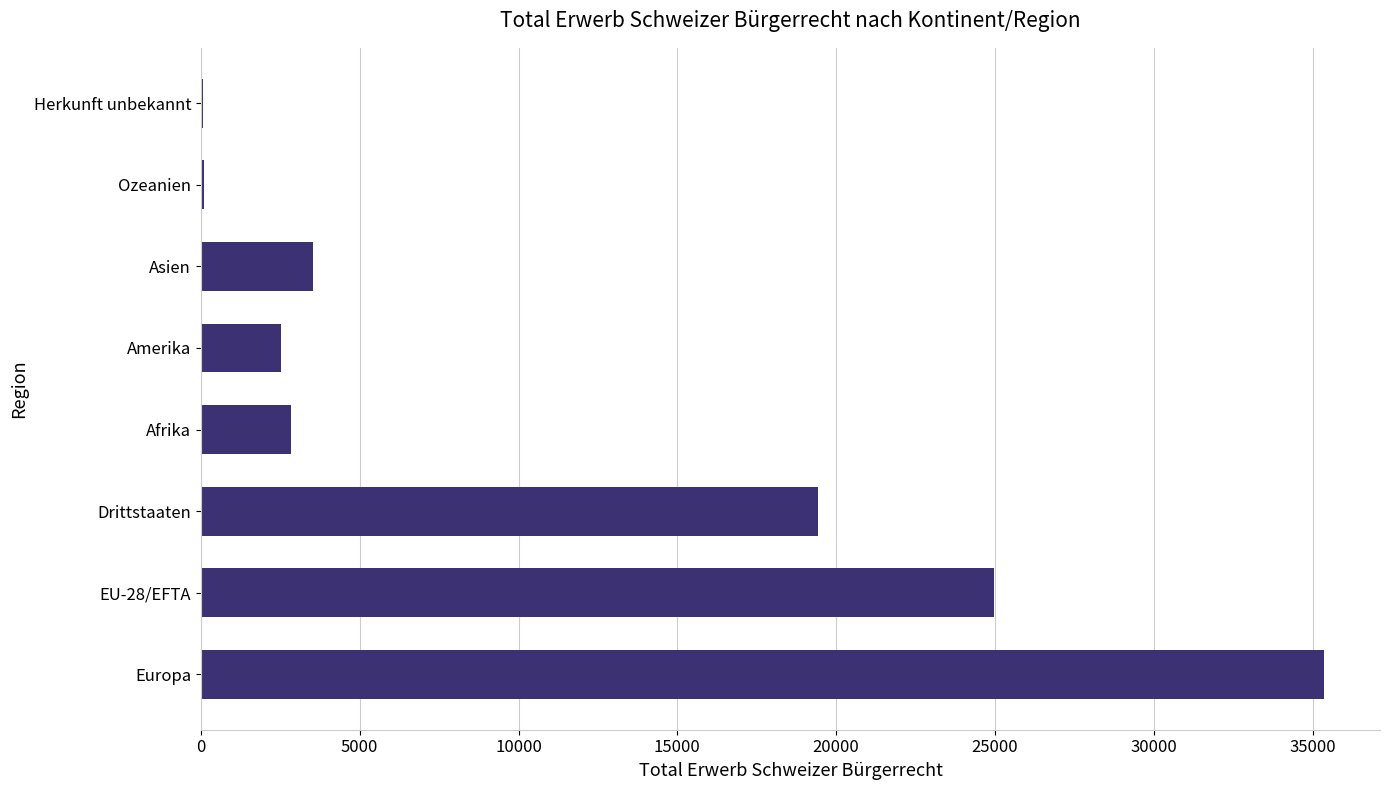

What is the sum of all values?

88794